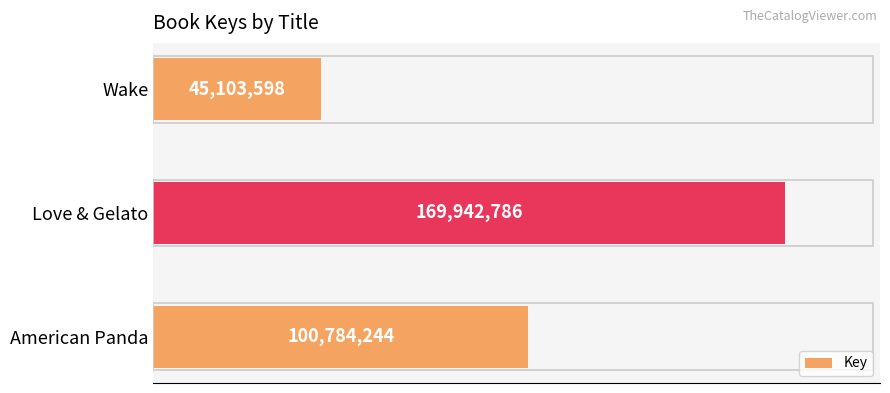

Does the chart contain any negative values?

No